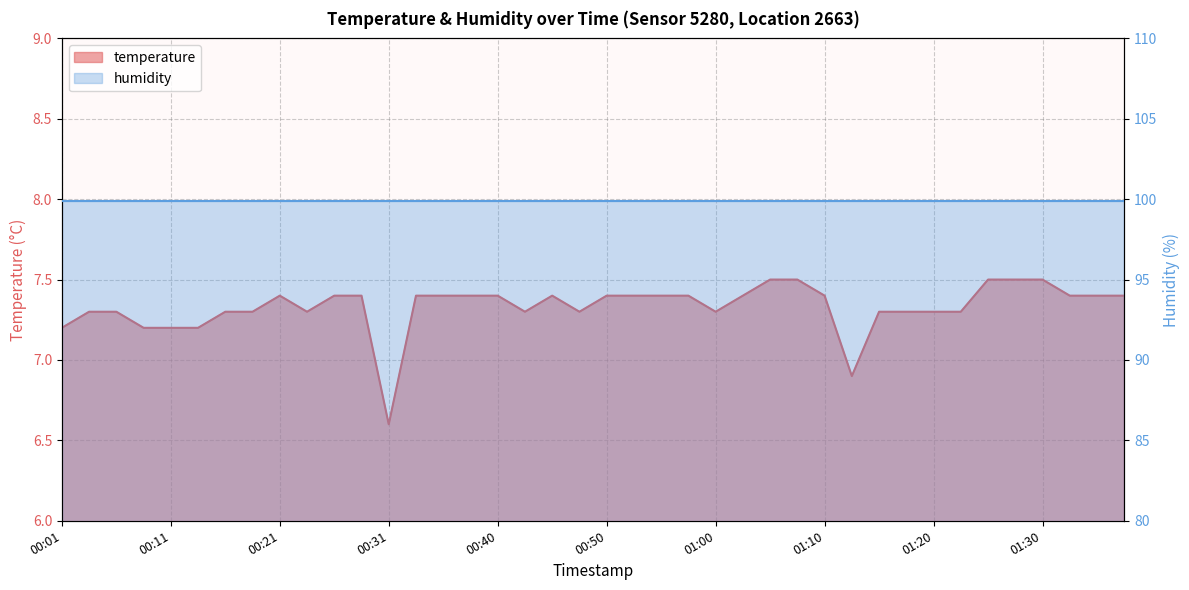

How many interior local valleys (lower than both neighbors) does the data have?

6